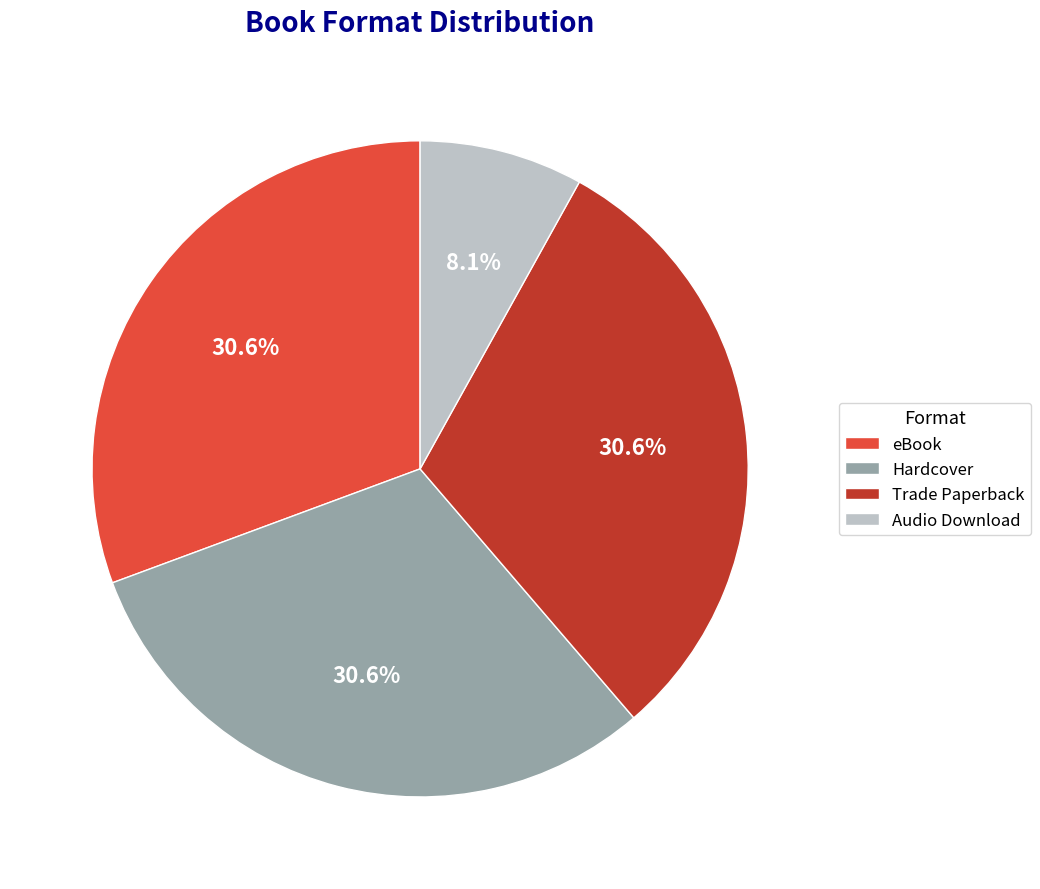

Approximately how many times larger is the value at Hardcover compared to Audio Download?

3.8